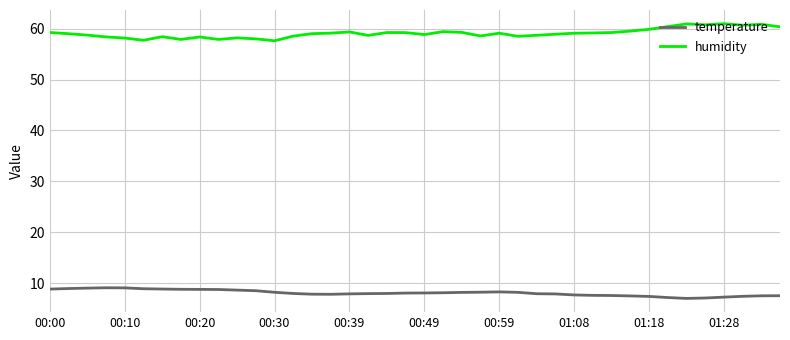

True or false: temperature and humidity cross at least once.

False